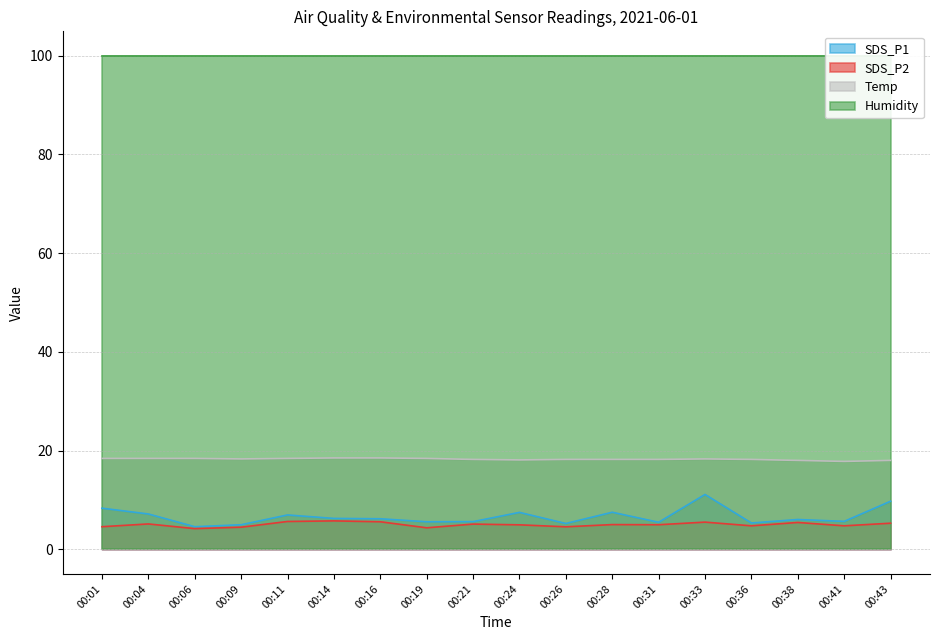

True or false: Temp has a value of 18.2 at 00:21.

True